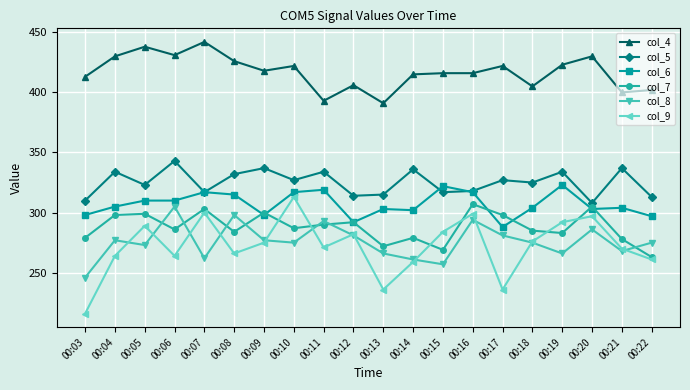

What is the value of the col_7 point at the 4th from the left?

286